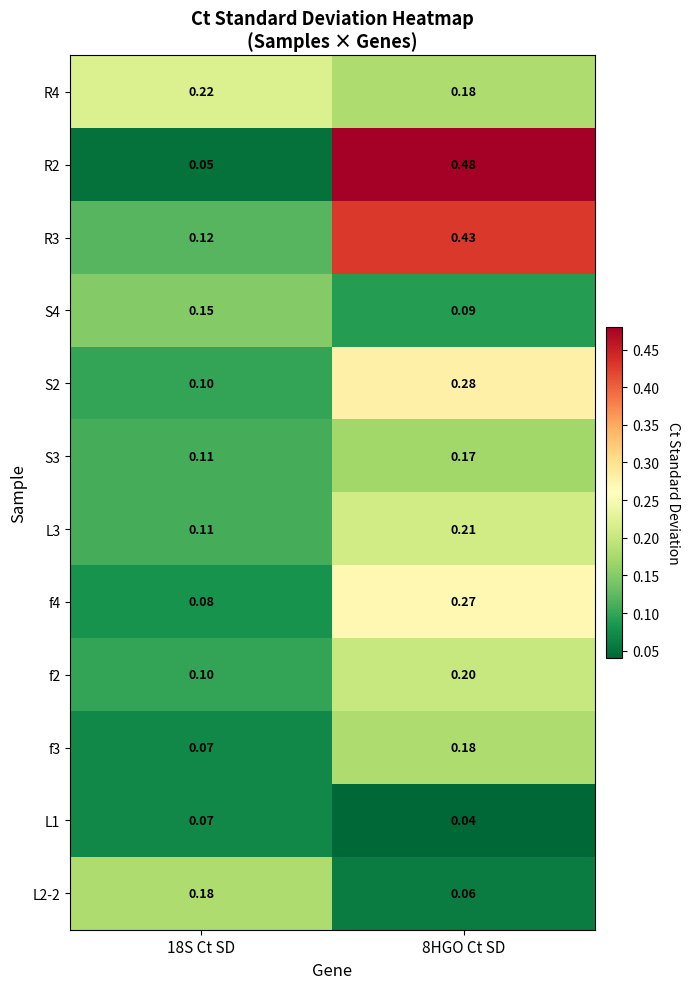

Is the value of f3 at 18S Ct SD greater than the value of L3 at 8HGO Ct SD?

No